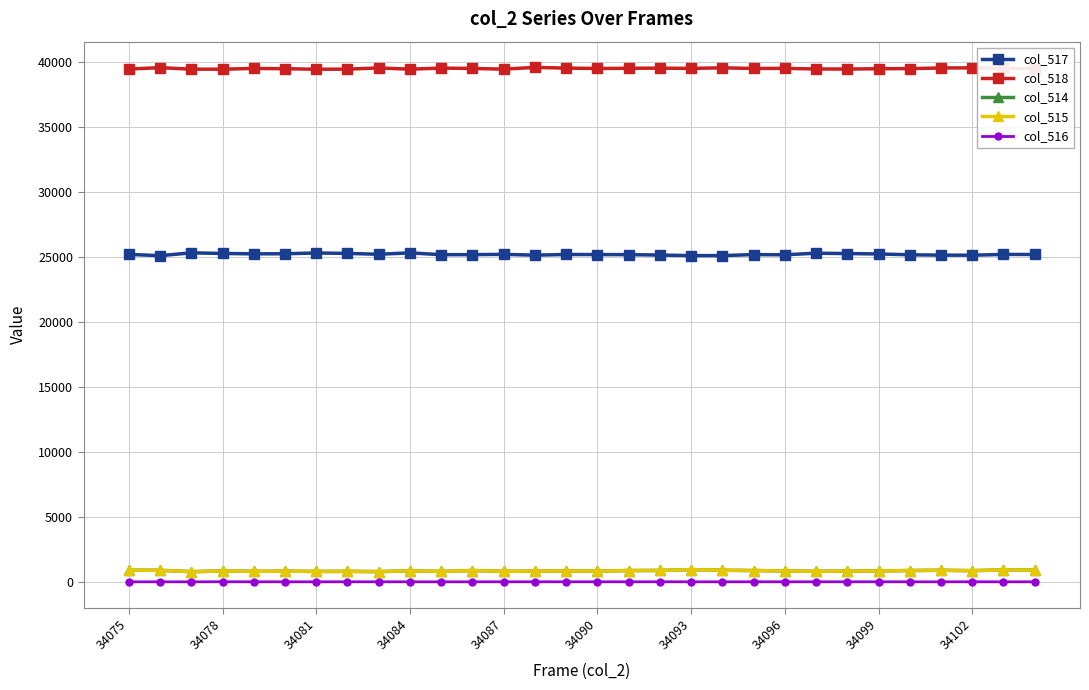

What is the maximum value shown in the chart?

39579